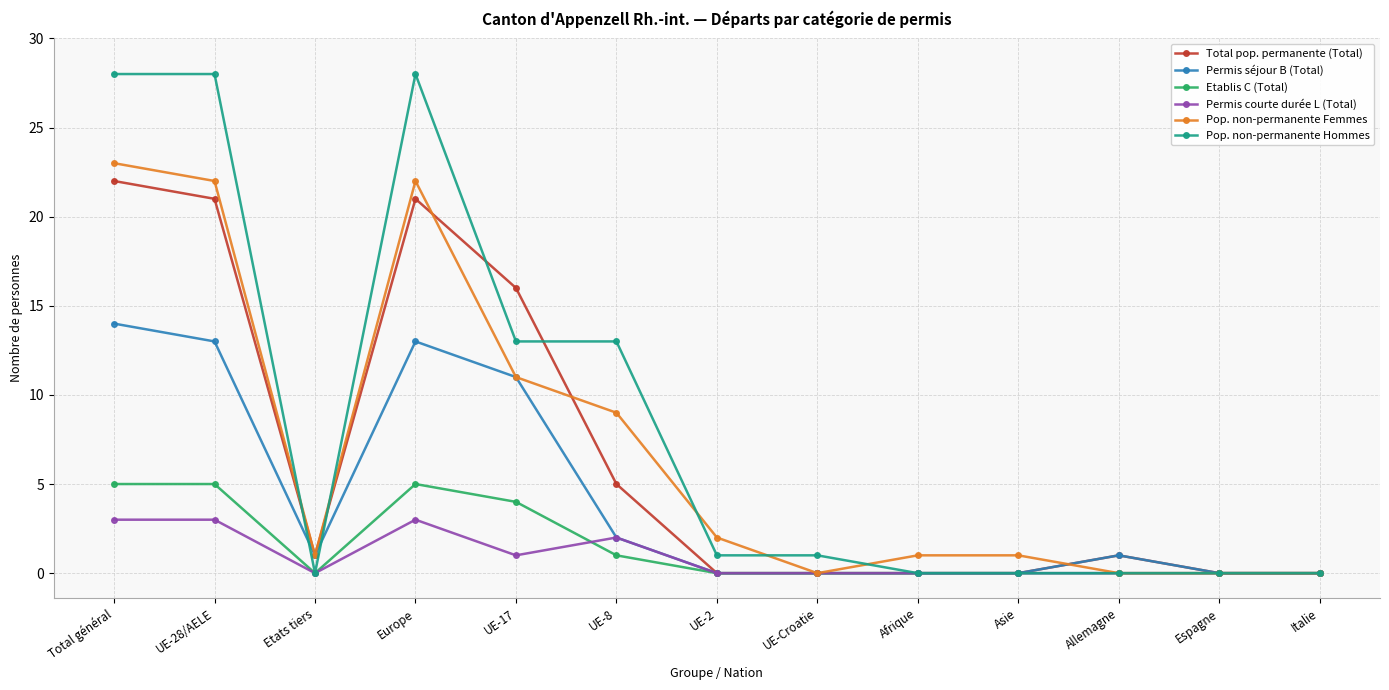

What is the highest value of the Permis séjour B (Total) series?

14